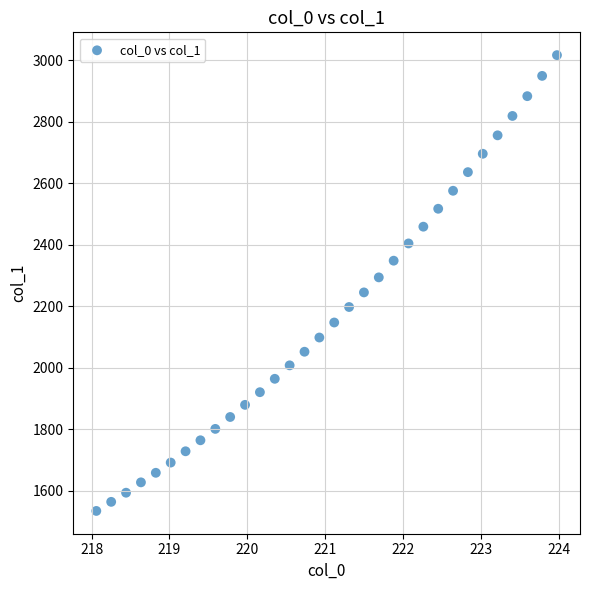

What is the range of X values (max minus min)?

5.9